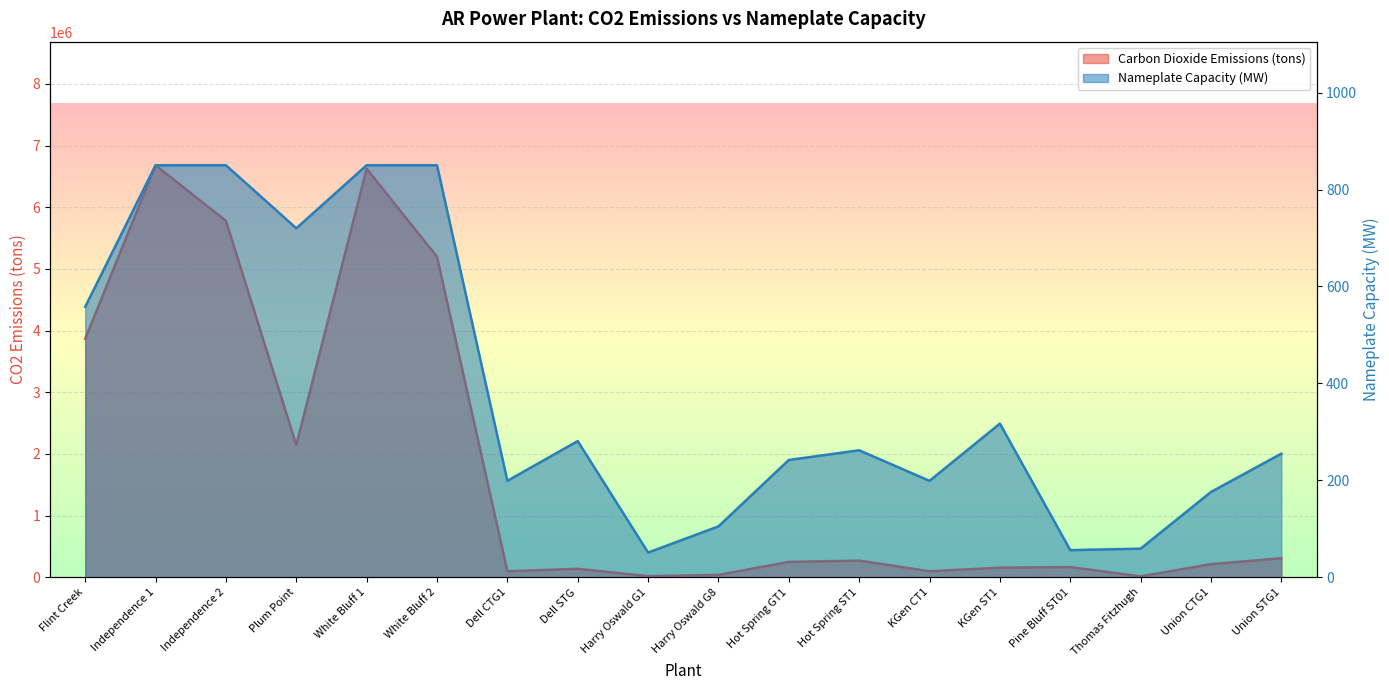

What is the difference between the Nameplate Capacity (MW) values at KGen CT1 and Union STG1?

56.1